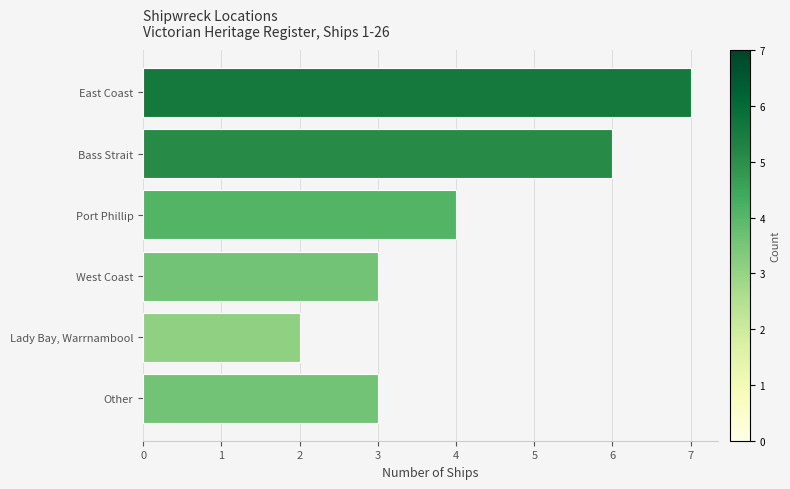

Reading top to bottom, extract all data points from this chart.

7	6	4	3	2	3